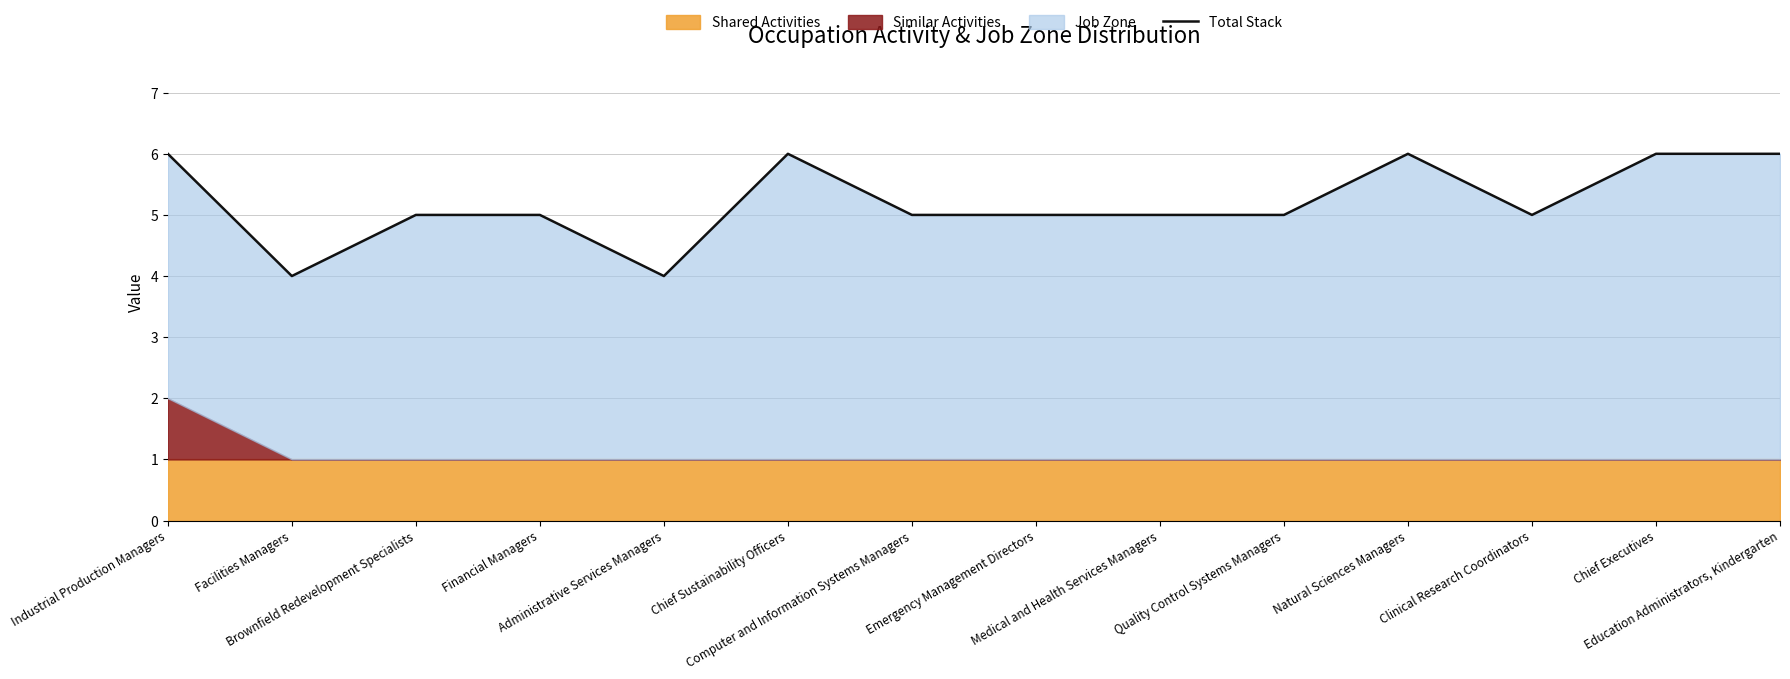

How many data points does each series have?

14